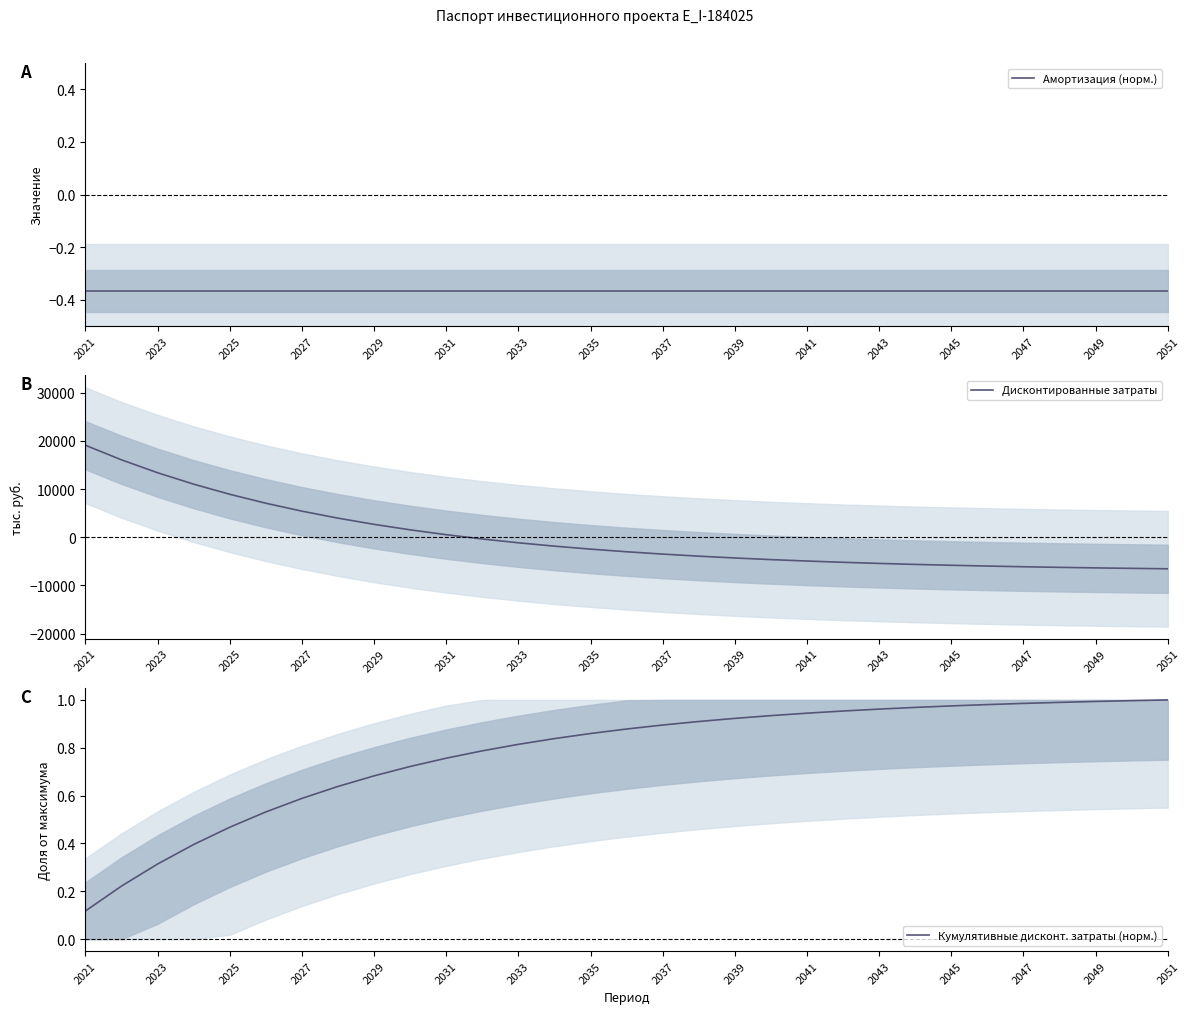

Which series has the largest range (max minus min)?

Дисконтированные затраты